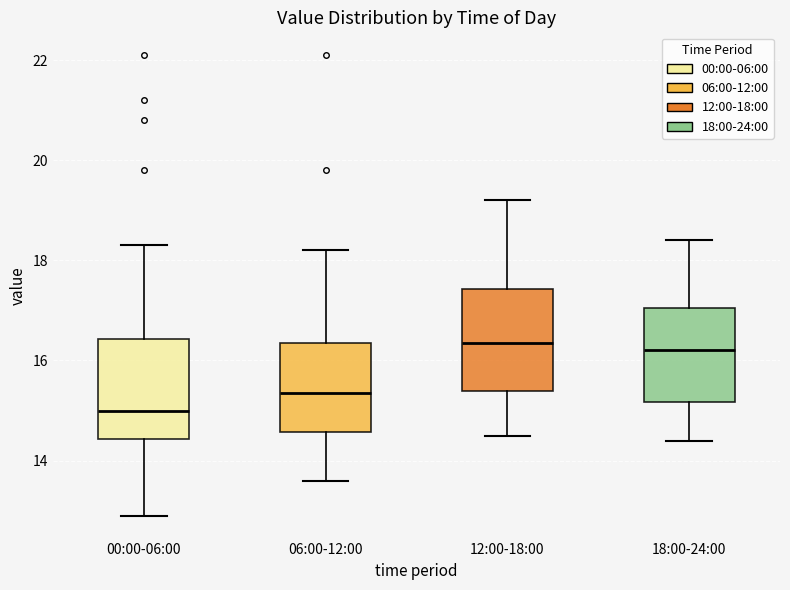

Reading left to right, transcribe this box plot: for each box, give where its median line is, the range the box spans, and where its two whiskers end, as read against the y-axis. The values are not printed on the chart, so give them approximately, as read against the axis.

00:00-06:00: median 15.0, box 14.4 to 16.4, whiskers 13.0 to 18.4
06:00-12:00: median 15.4, box 14.6 to 16.4, whiskers 13.6 to 18.2
12:00-18:00: median 16.4, box 15.4 to 17.4, whiskers 14.6 to 19.2
18:00-24:00: median 16.2, box 15.2 to 17.0, whiskers 14.4 to 18.4